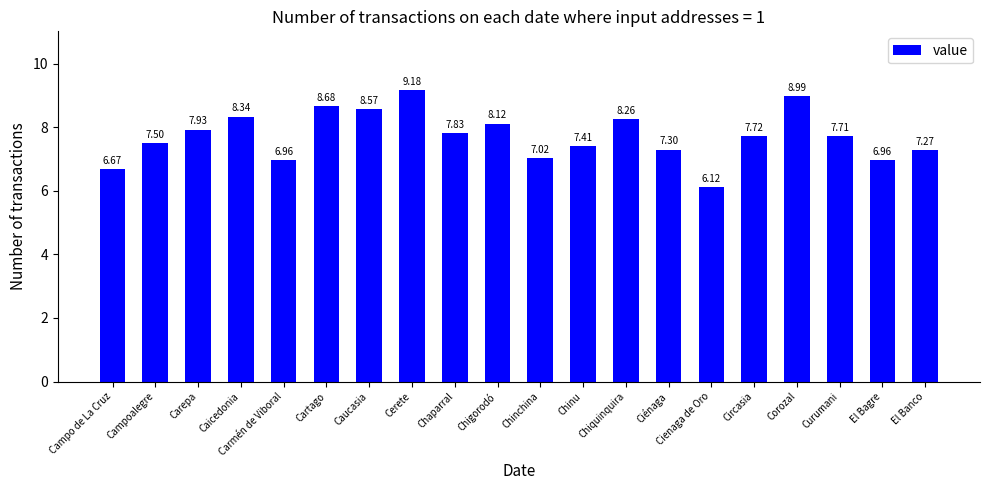

The chart shows a value of 7.7 at Circasia. True or false?

True